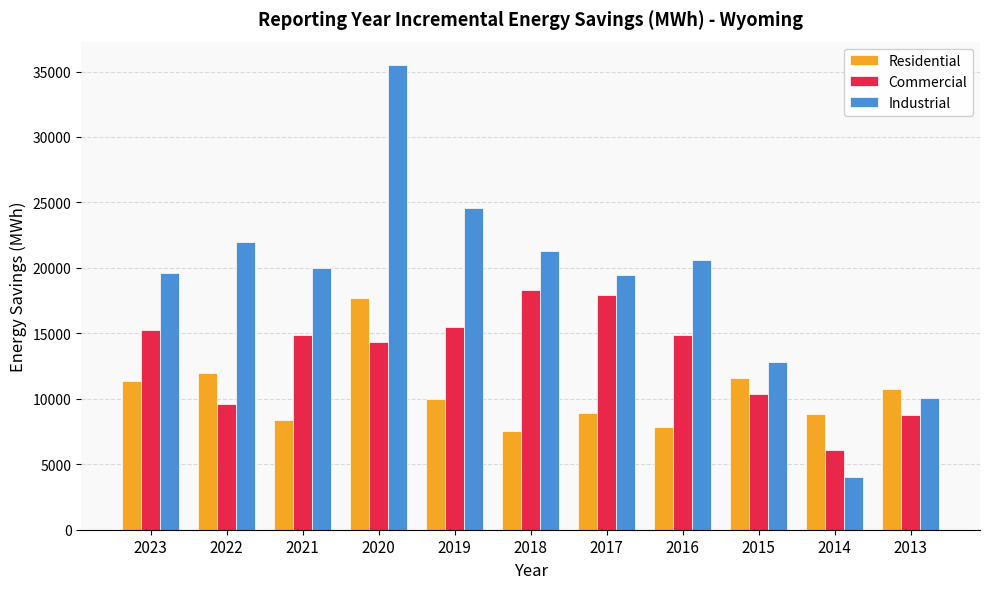

What is the difference between the maximum and minimum values in the Commercial series?

12250